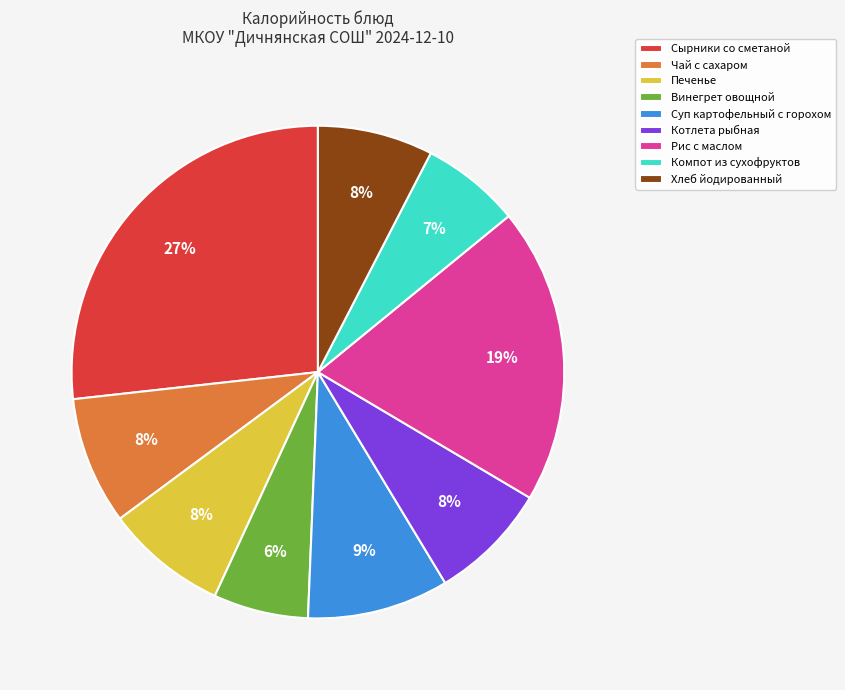

How many slices are in this pie chart?

9